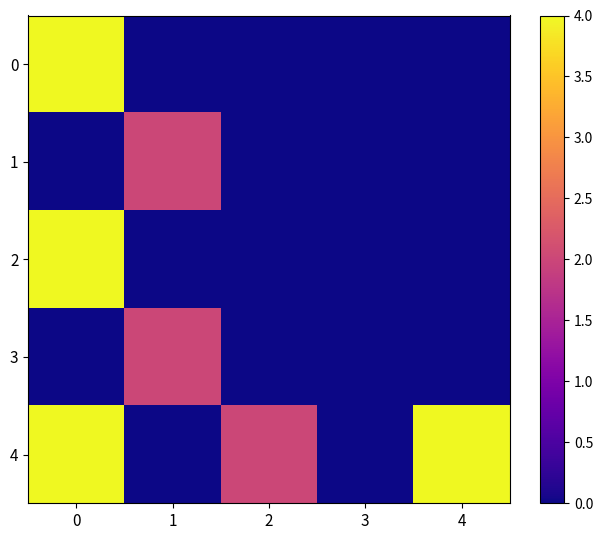

Rank the series by their maximum value, from highest to lowest.

0, 2, 4, 1, 3